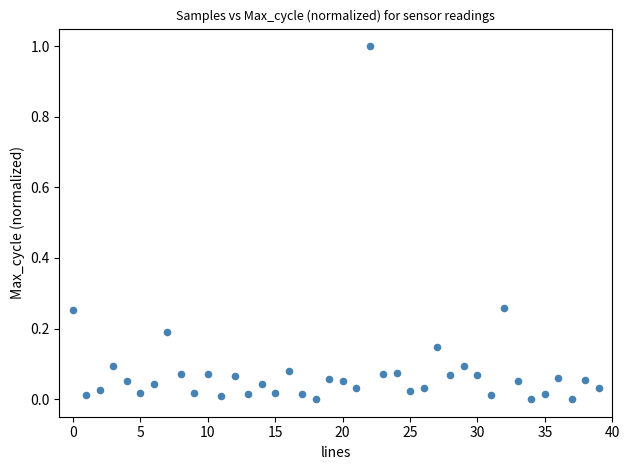

How many points are shown in the scatter plot?

40